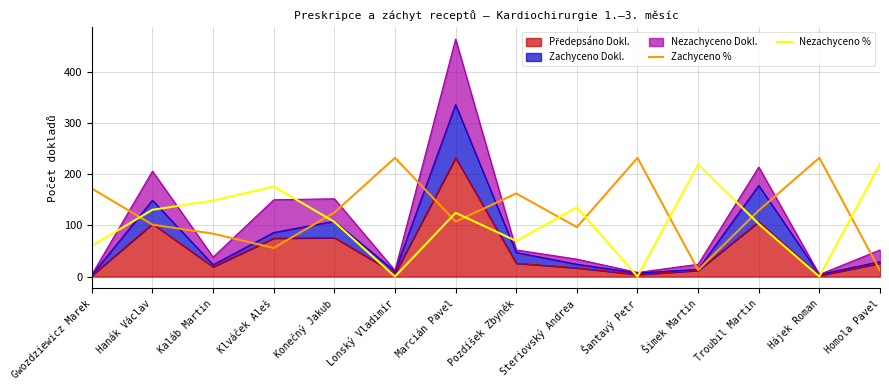

What is the difference between the Zachyceno % values at Lonský Vladimír and Homola Pavel?

220.4